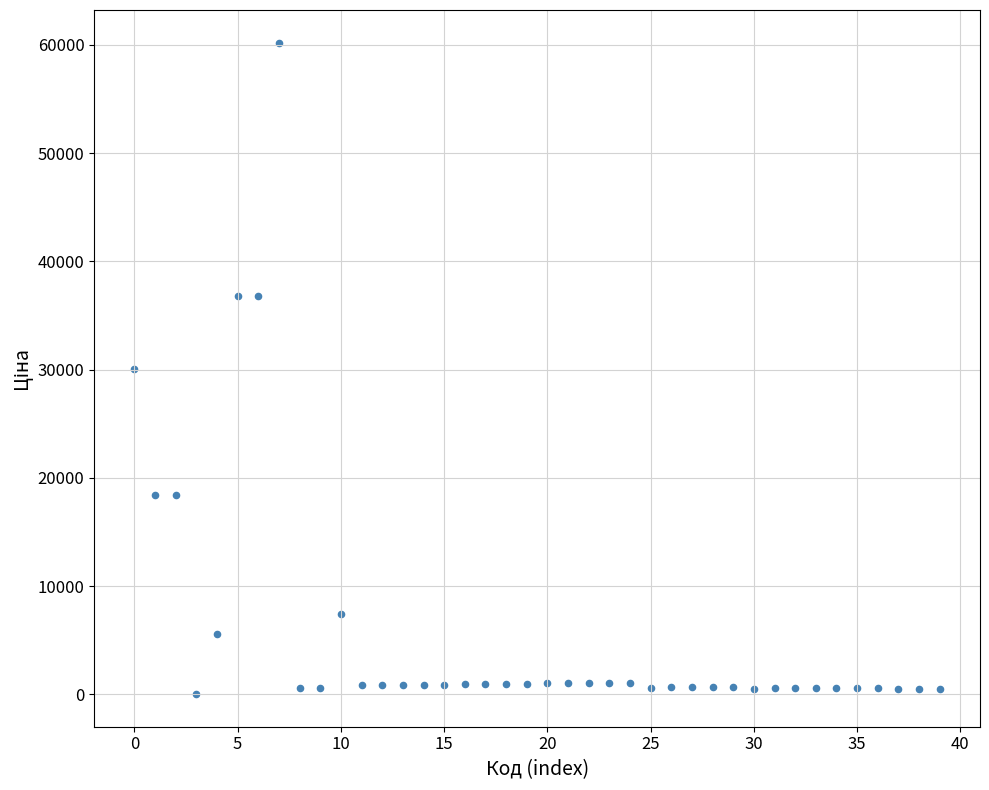

What is the range of Y values (max minus min)?

60173.5